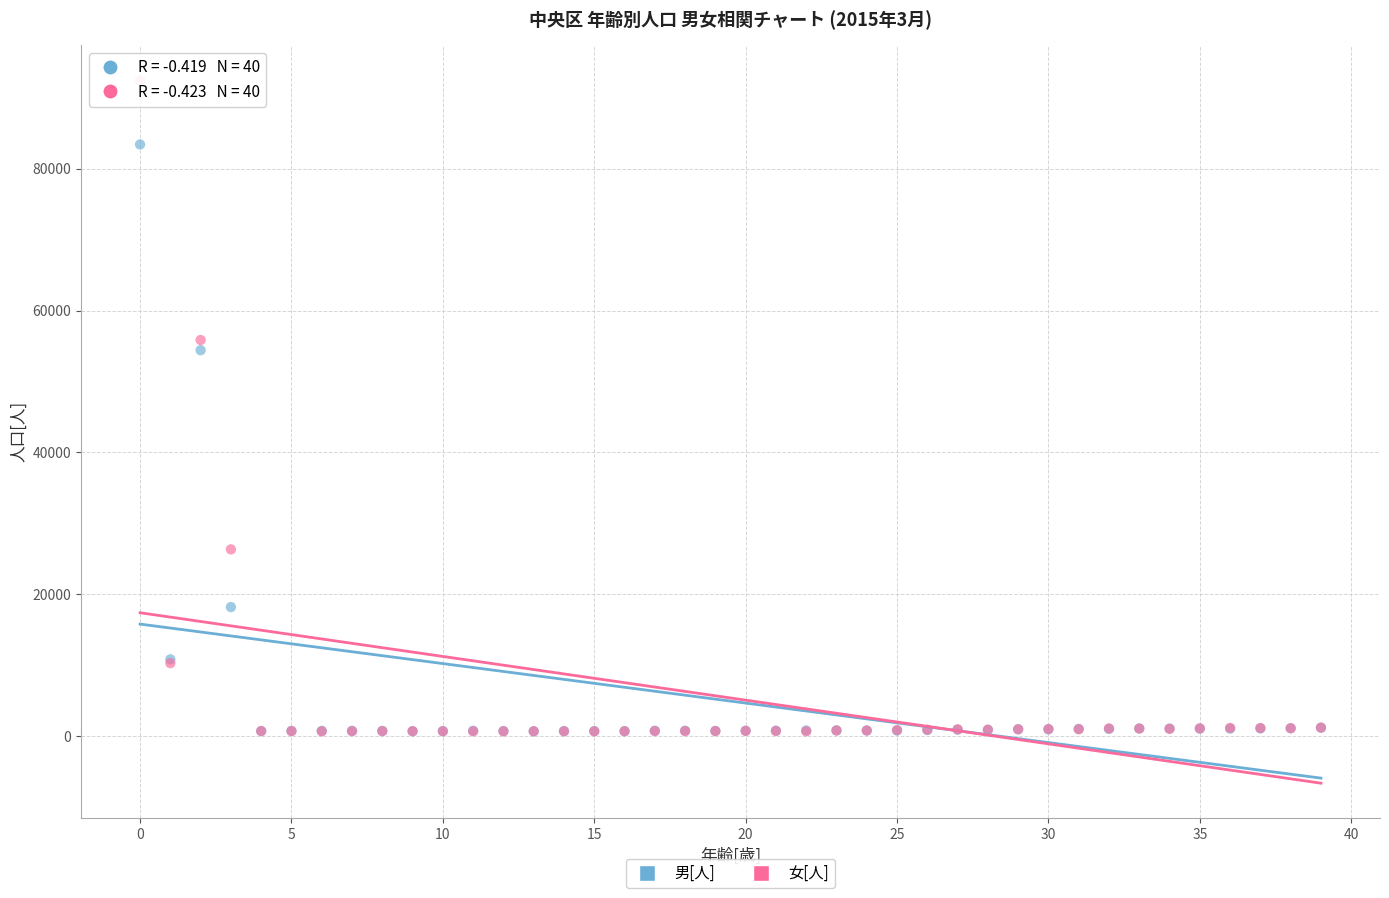

In the 女[人] series, what Y value is closest to 46572?

55859